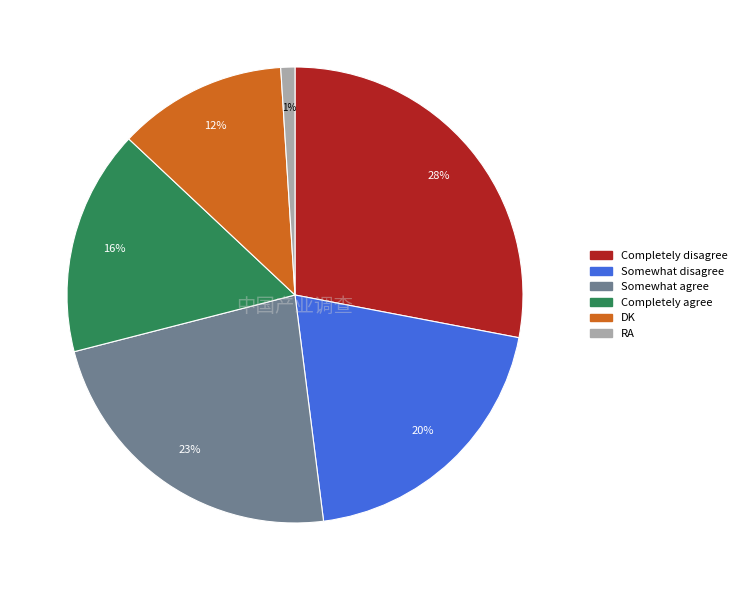

Between Completely disagree and RA, which is larger?

Completely disagree